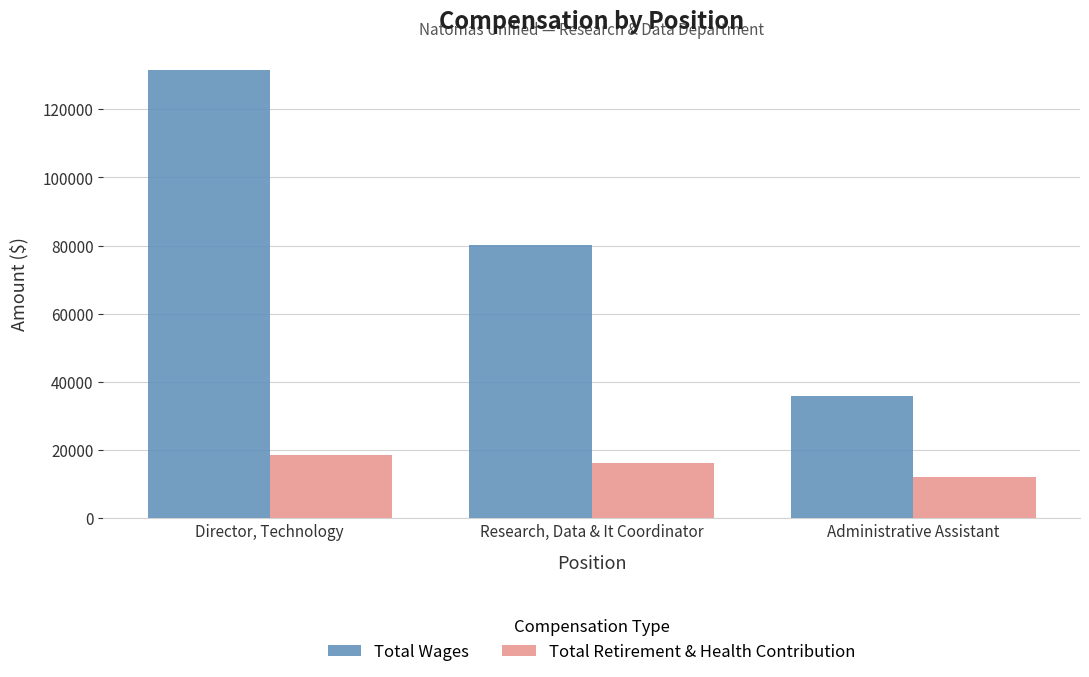

The Total Wages series shows 80067 at Research, Data & It Coordinator. True or false?

True